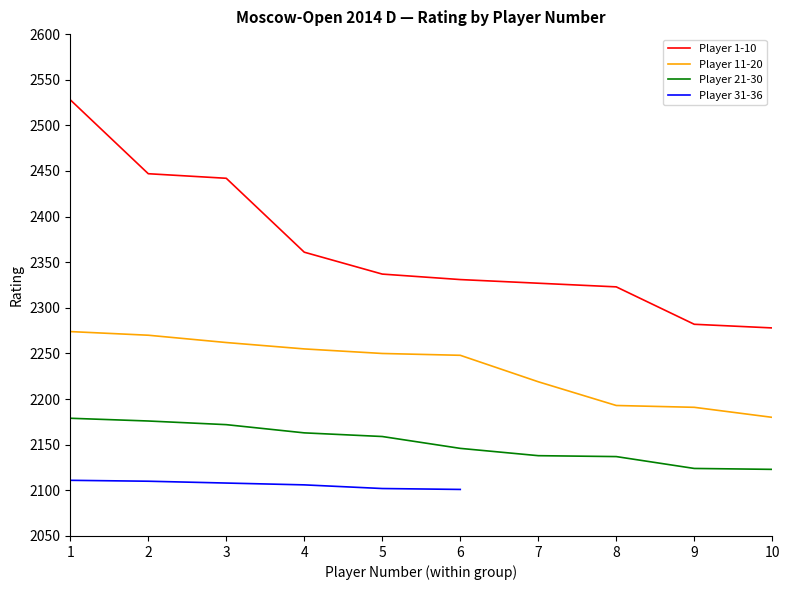

What is the value of the Player 11-20 point at the 5th from the left?

2250